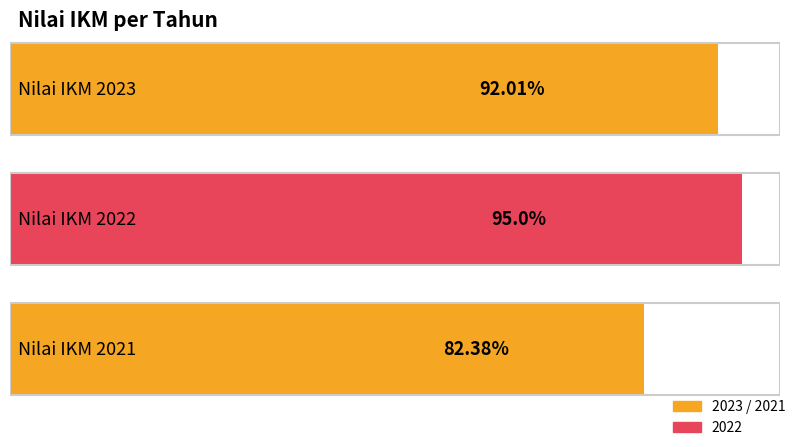

What value does the data have at 2023?

92.0